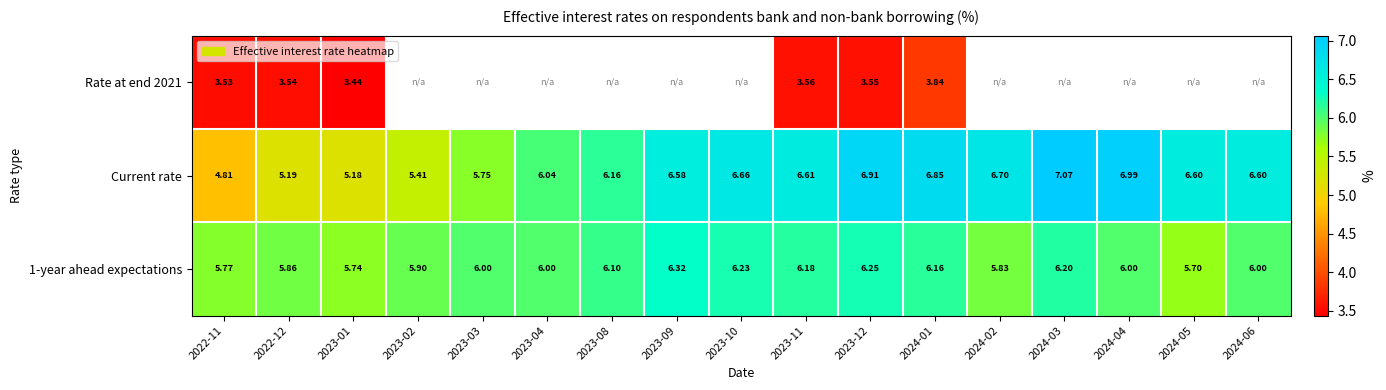

Which category has the highest value across all series?

2024-03